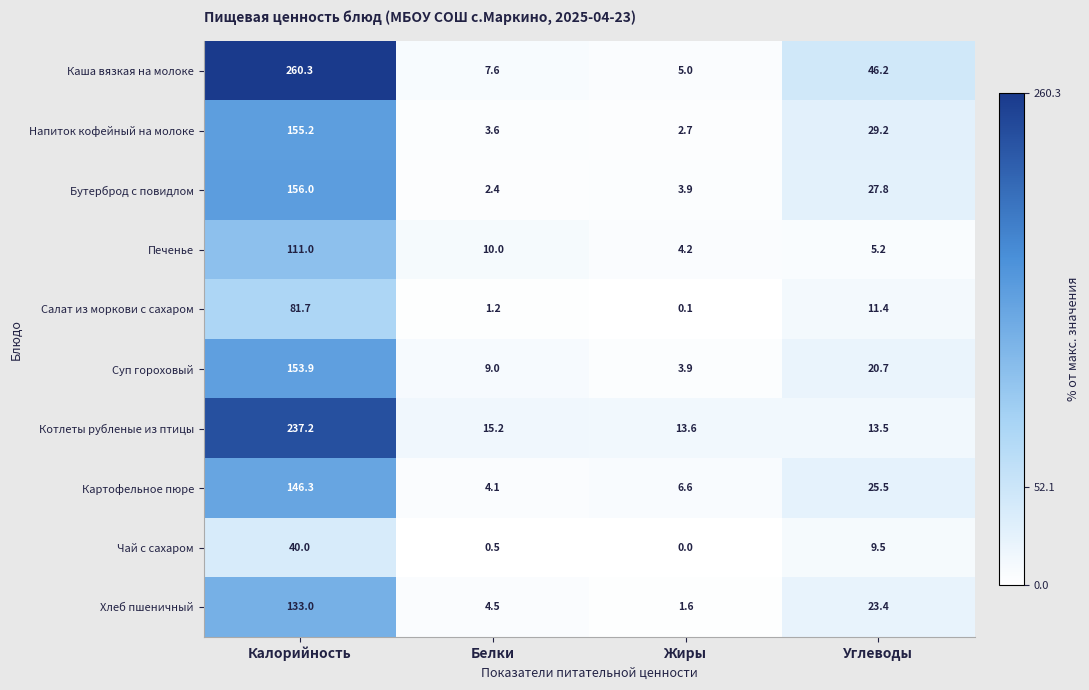

Is it true that Чай с сахаром equals 9.5 at Углеводы?

True